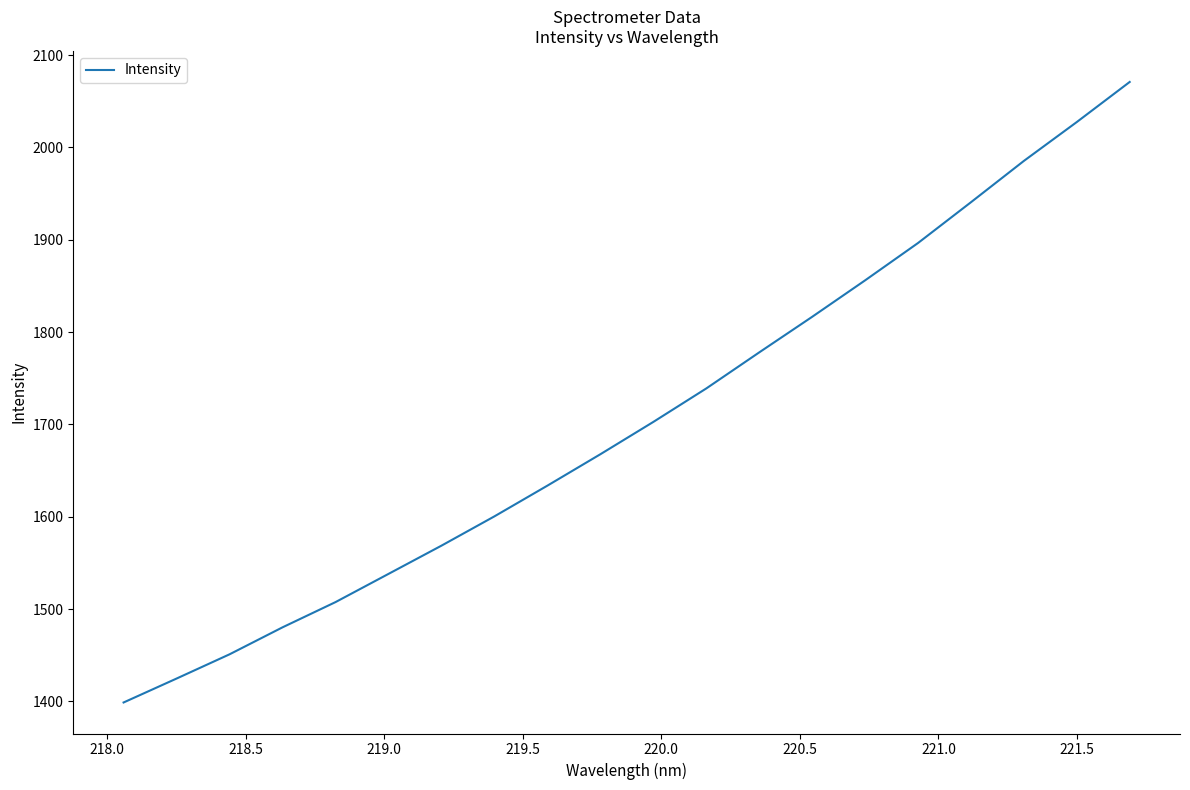

What is the difference between the maximum and minimum values?

672.1